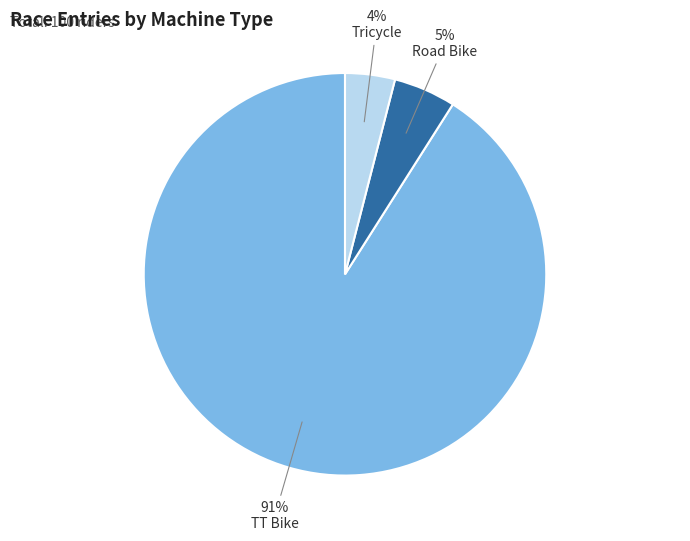

What percentage is the Tricycle slice, to the nearest percent?

4%